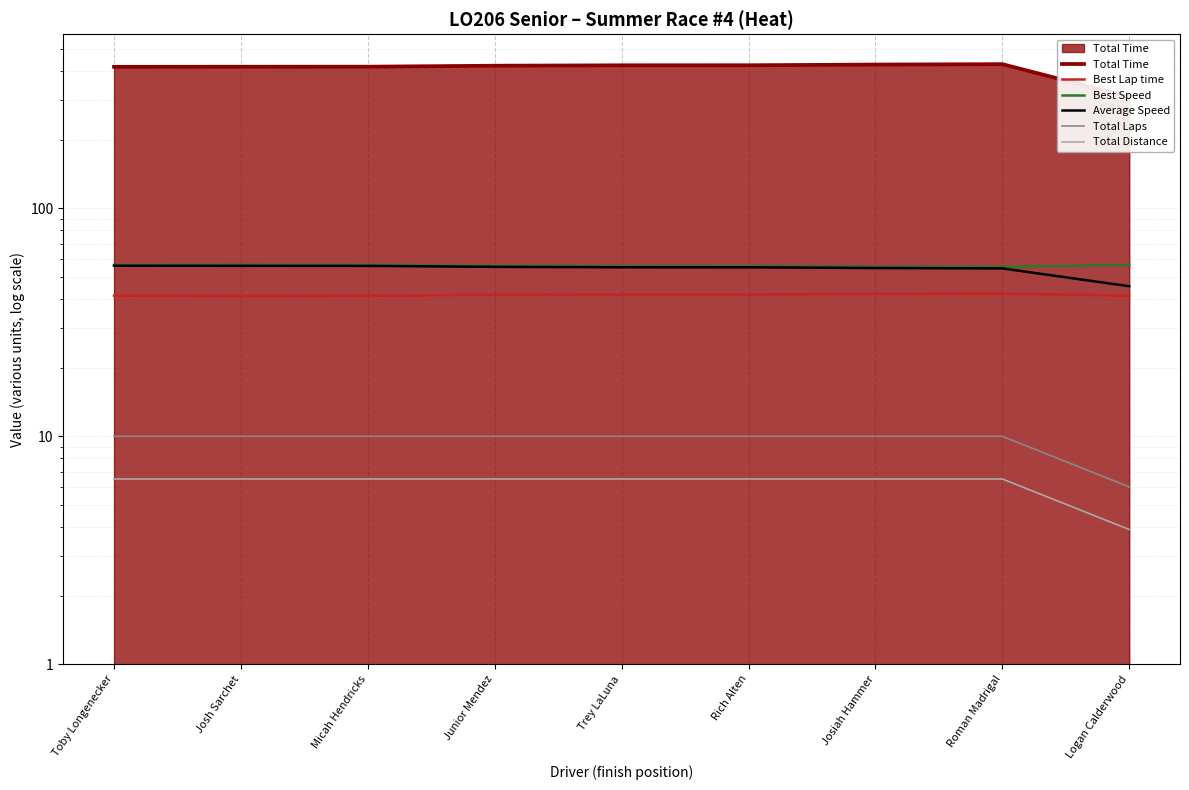

What position from the right is Logan Calderwood?

1